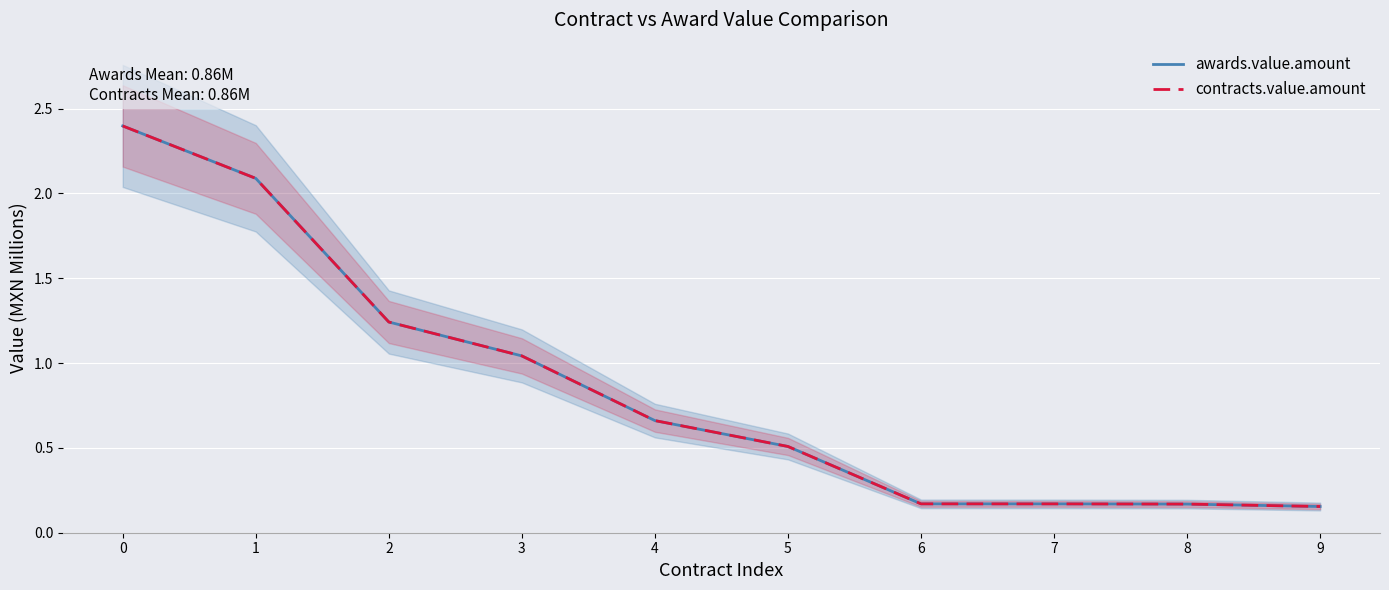

True or false: awards.value.amount has more than 1 points higher than both neighbors.

False